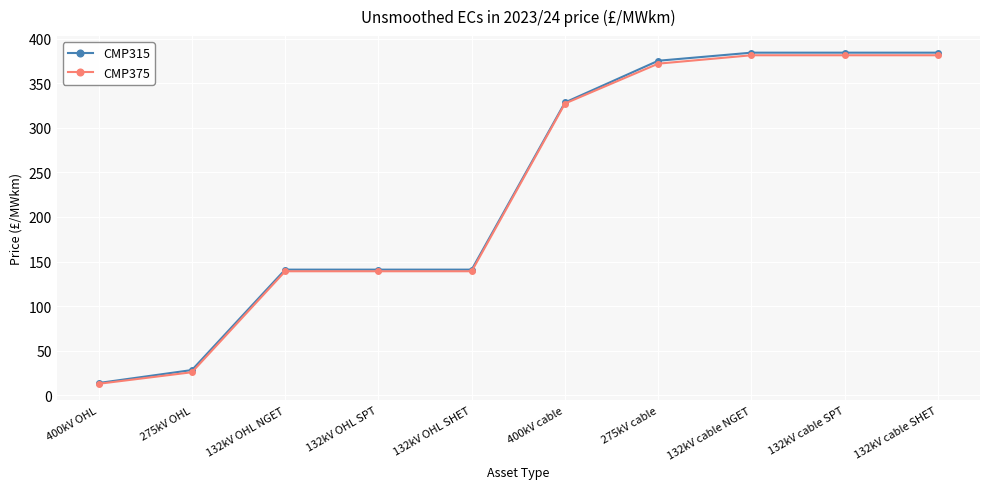

How many lines are shown in the chart?

2